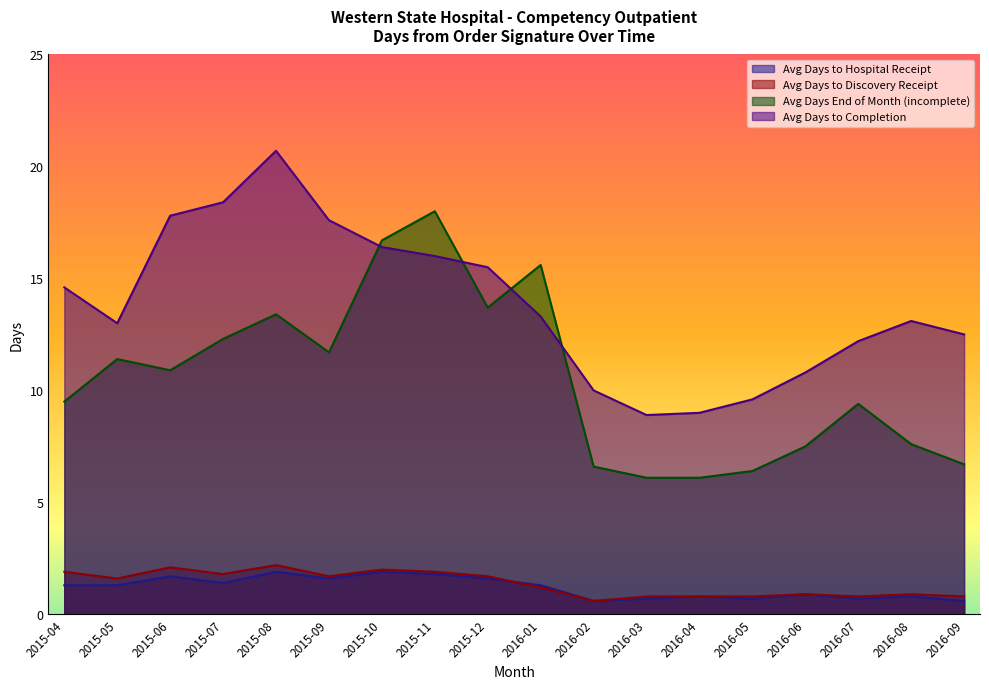

Does the chart display data point markers on the line(s)?

No